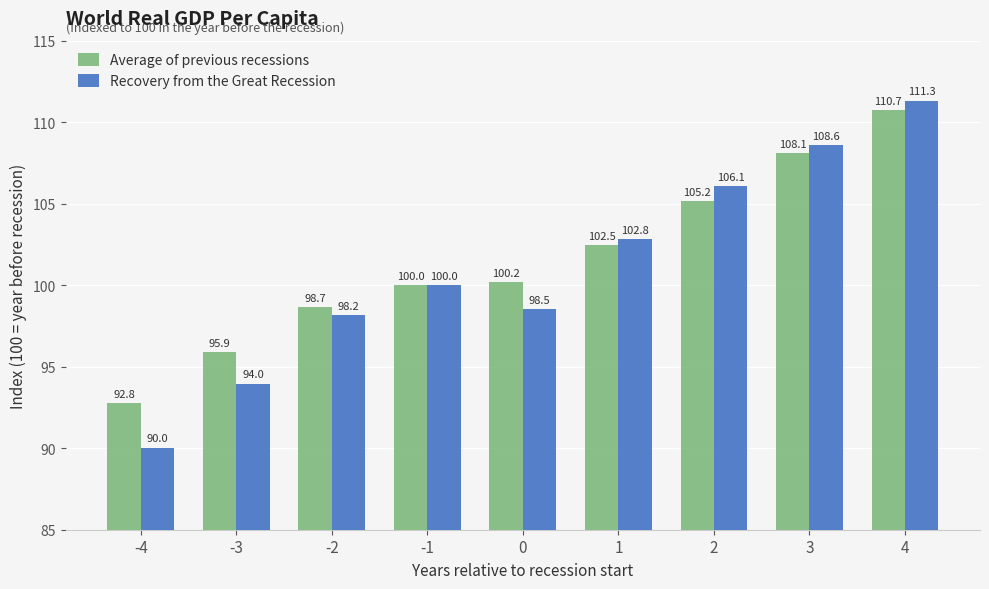

Reading left to right, list all the values displayed in this chart.

Average of previous recessions: -4=92.8	-3=95.9	-2=98.7	-1=100.0	0=100.2	1=102.5	2=105.2	3=108.1	4=110.7
Recovery from the Great Recession: -4=90.0	-3=94.0	-2=98.2	-1=100.0	0=98.5	1=102.8	2=106.1	3=108.6	4=111.3